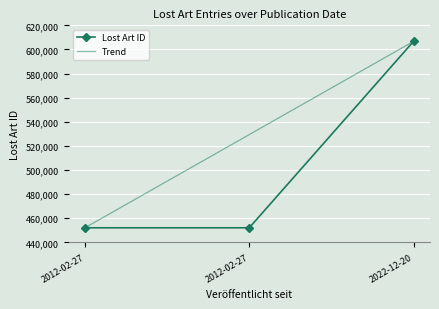

Reading left to right, transcribe all the data shown in this chart.

Lost Art ID: 452091	452092	606734
Trend: 452091	529391	606734